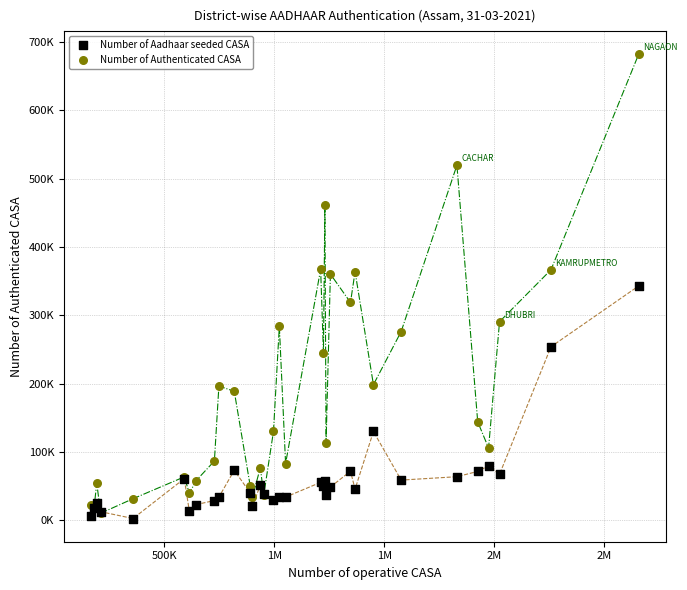

Which series contains the highest Y value?

Number of Authenticated CASA